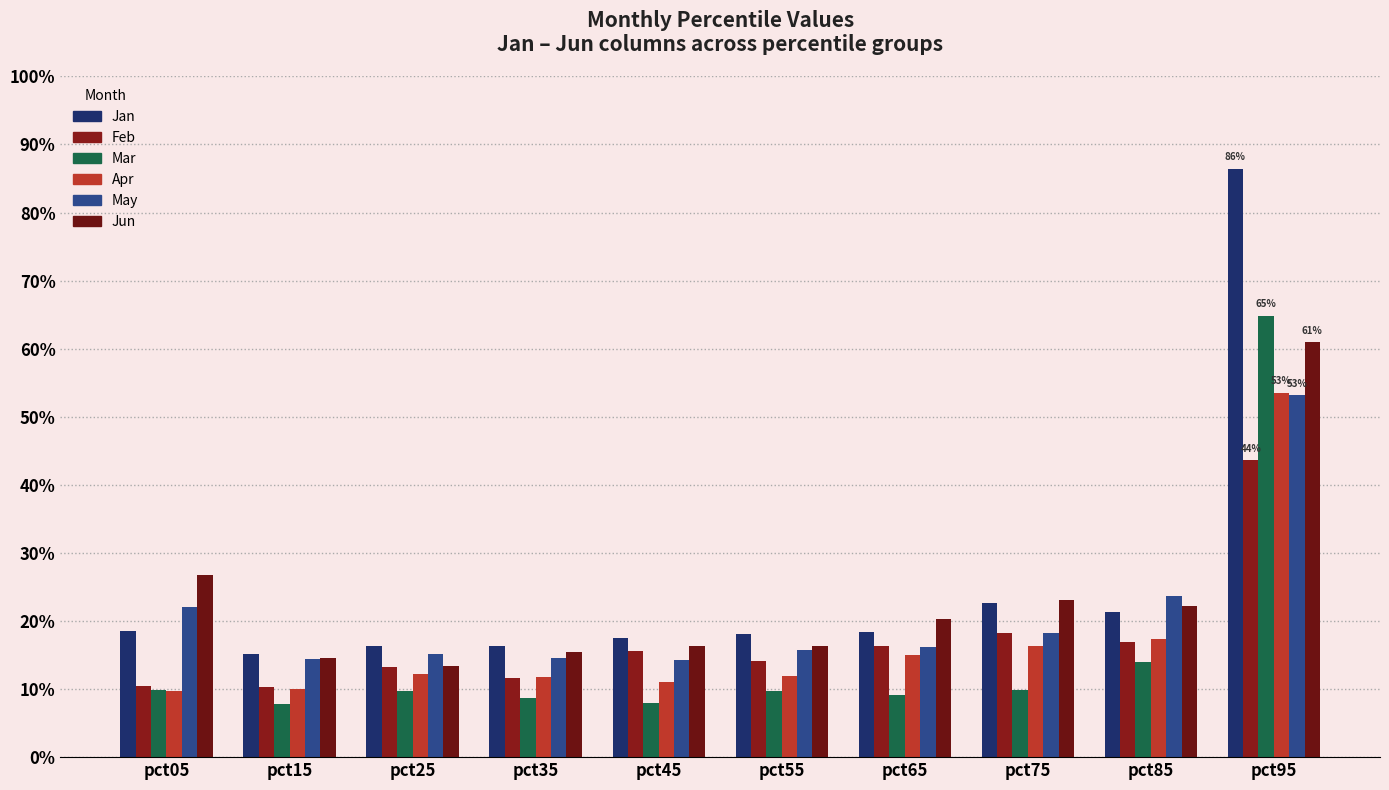

Reading right to left, extract all data points from this chart.

Jan: 0.9	0.2	0.2	0.2	0.2	0.2	0.2	0.2	0.2	0.2
Feb: 0.4	0.2	0.2	0.2	0.1	0.2	0.1	0.1	0.1	0.1
Mar: 0.6	0.1	0.1	0.1	0.1	0.1	0.1	0.1	0.1	0.1
Apr: 0.5	0.2	0.2	0.2	0.1	0.1	0.1	0.1	0.1	0.1
May: 0.5	0.2	0.2	0.2	0.2	0.1	0.1	0.2	0.1	0.2
Jun: 0.6	0.2	0.2	0.2	0.2	0.2	0.2	0.1	0.1	0.3